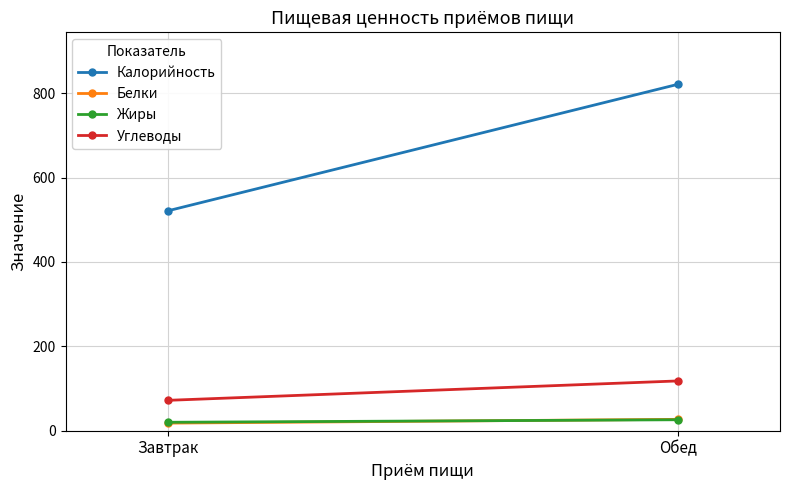

What is the difference between the maximum and minimum values in the Калорийность series?

300